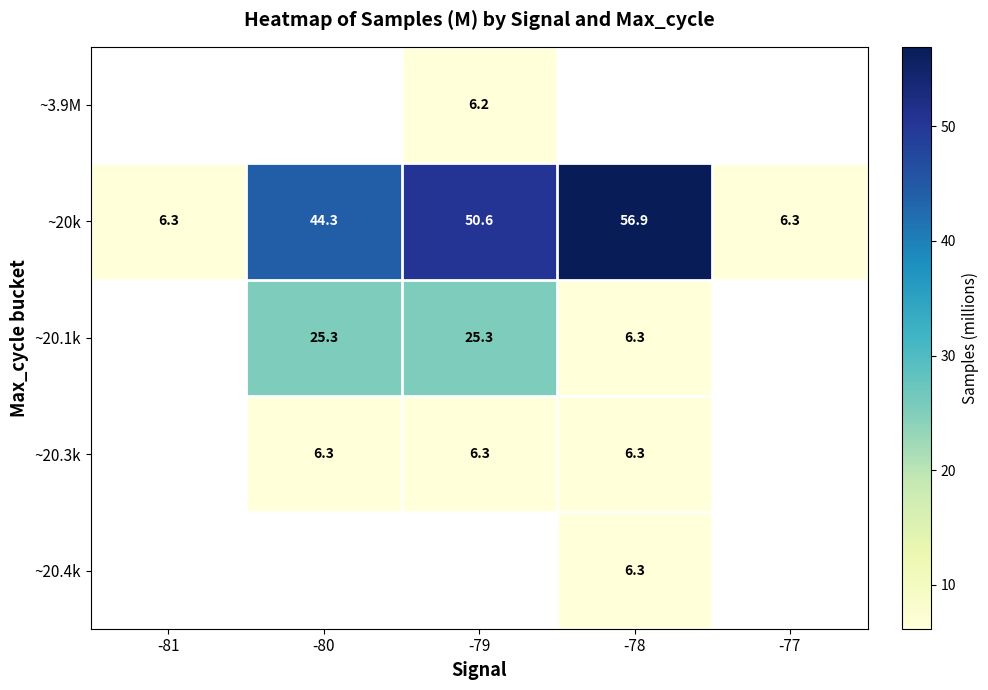

How many values in ~3.9M are above zero?

1